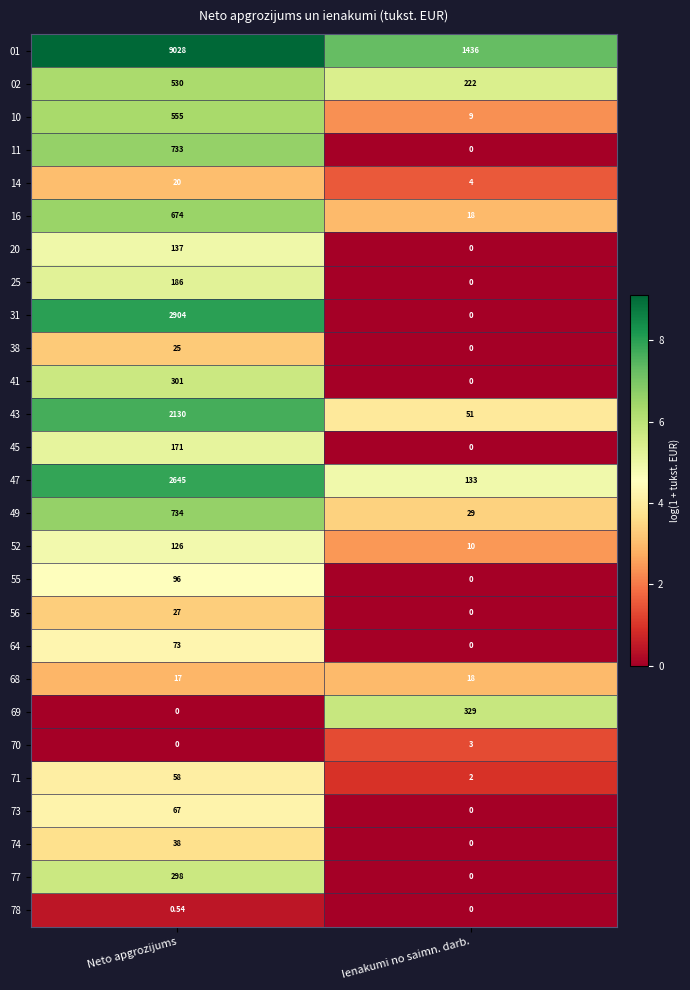

How many values in the 71 series are below 58?

1